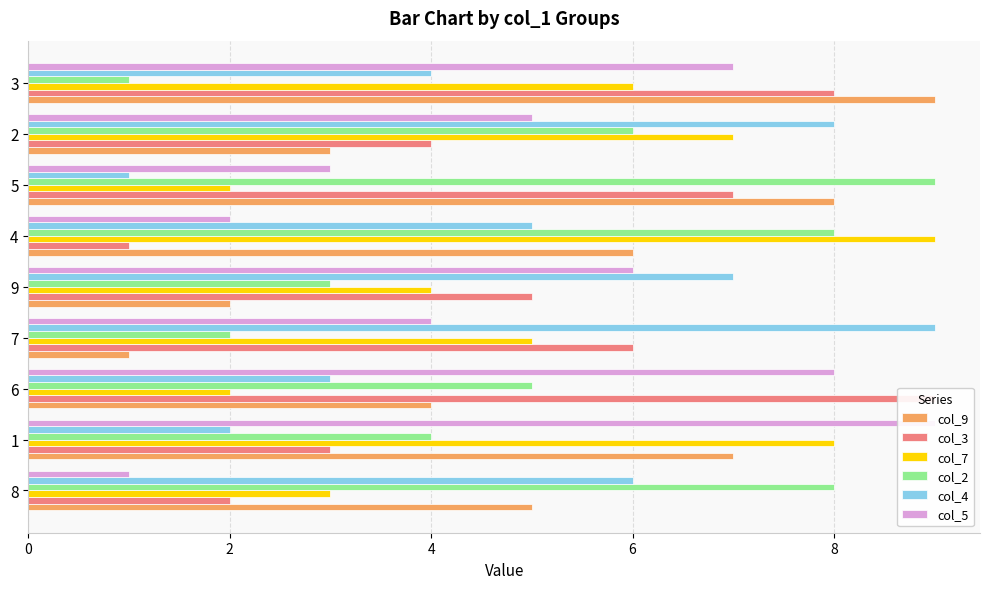

Rank the series at 8 from lowest to highest value.

col_5, col_3, col_7, col_9, col_4, col_2